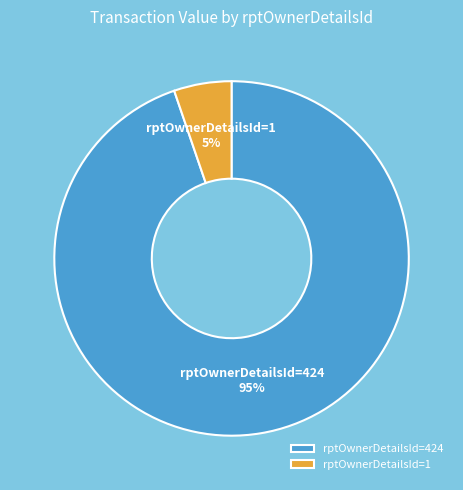

To the nearest percent, what is the average slice percentage?

50%